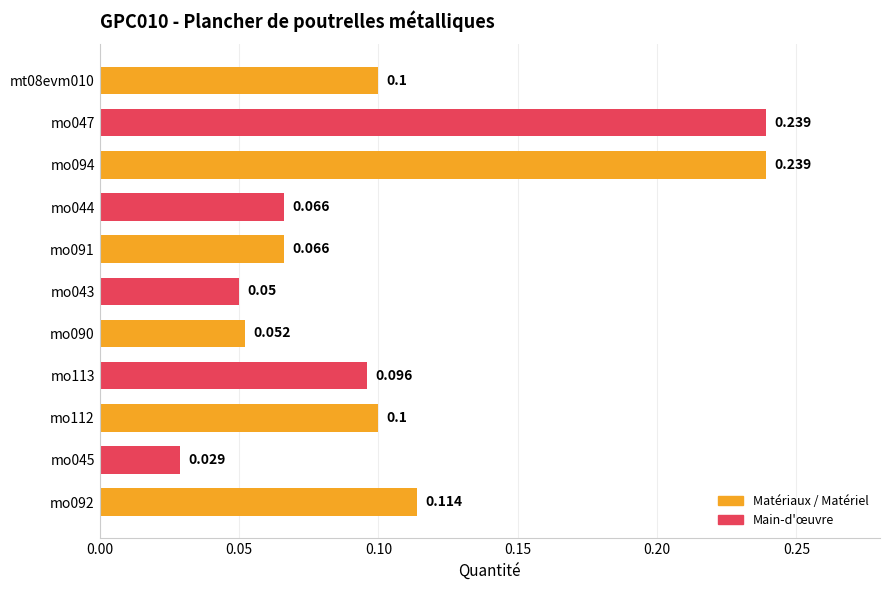

Count the number of data series in this chart.

1